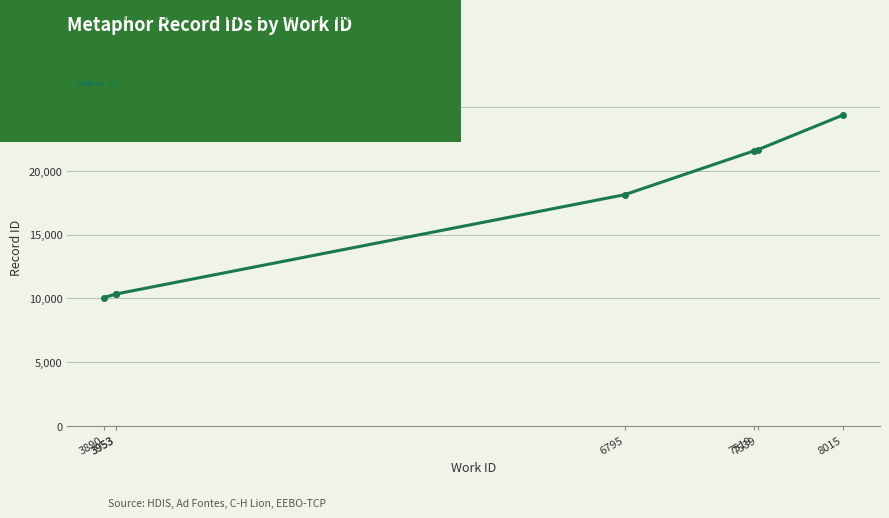

Rank the categories by value from highest to lowest.

8015, 7539, 7519, 6795, 3953, 3953, 3890